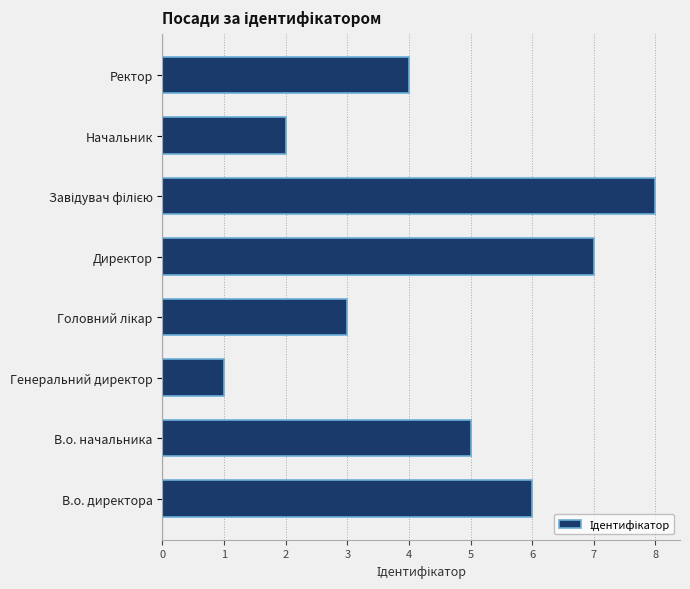

What is the ratio of the value at Ректор to the value at Директор?

0.6